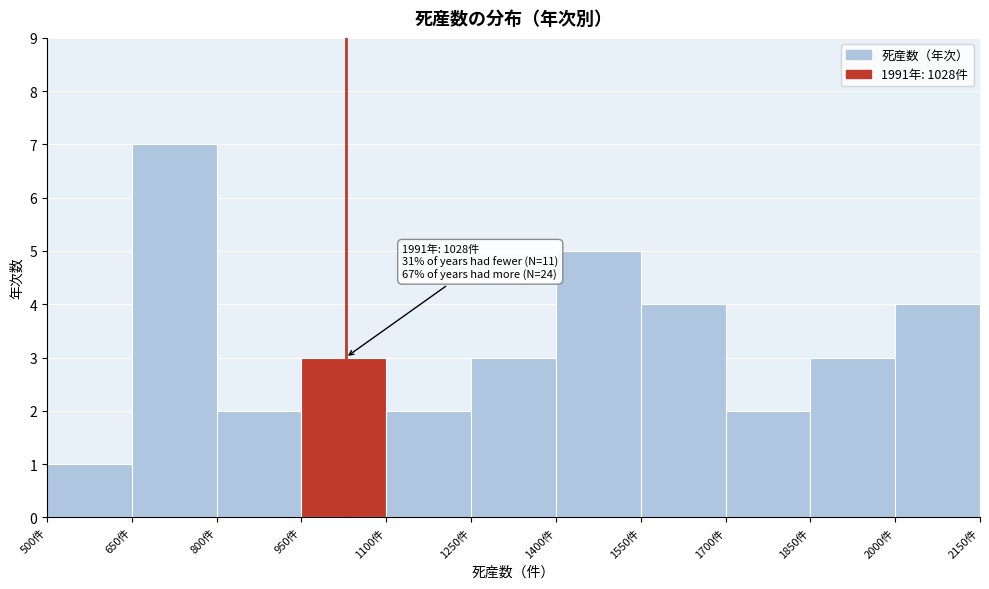

Which range on the x-axis has the tallest bar?

650 to 800